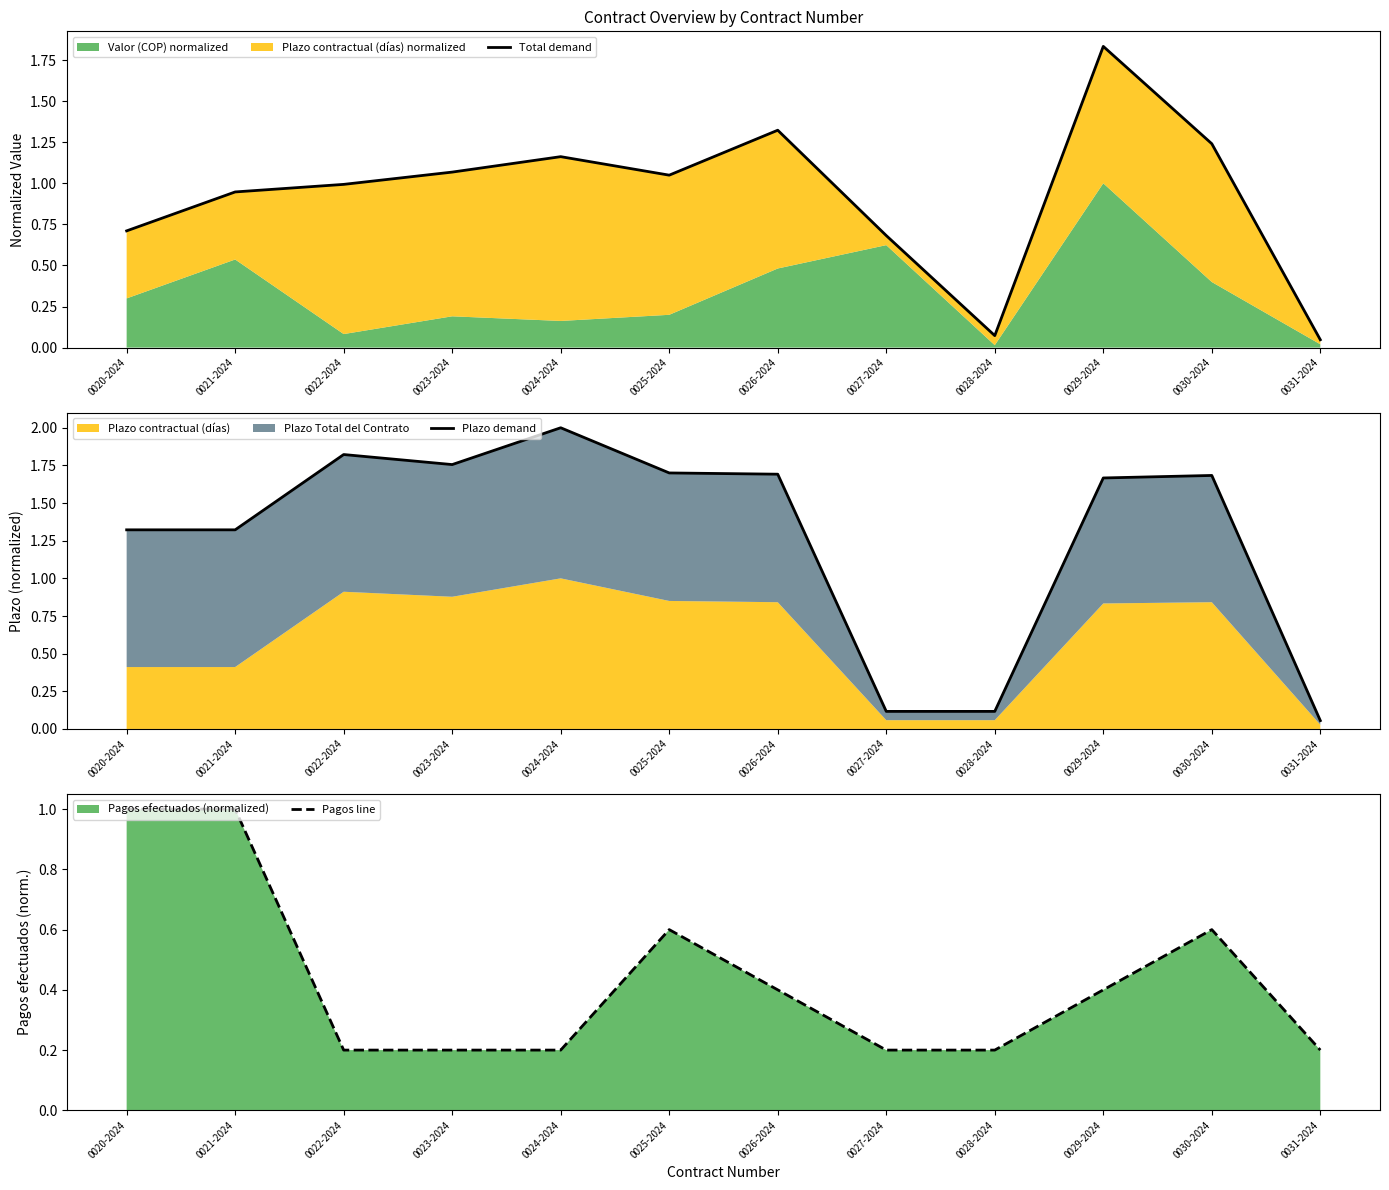

Where is the first local maximum for Total demand?

0024-2024